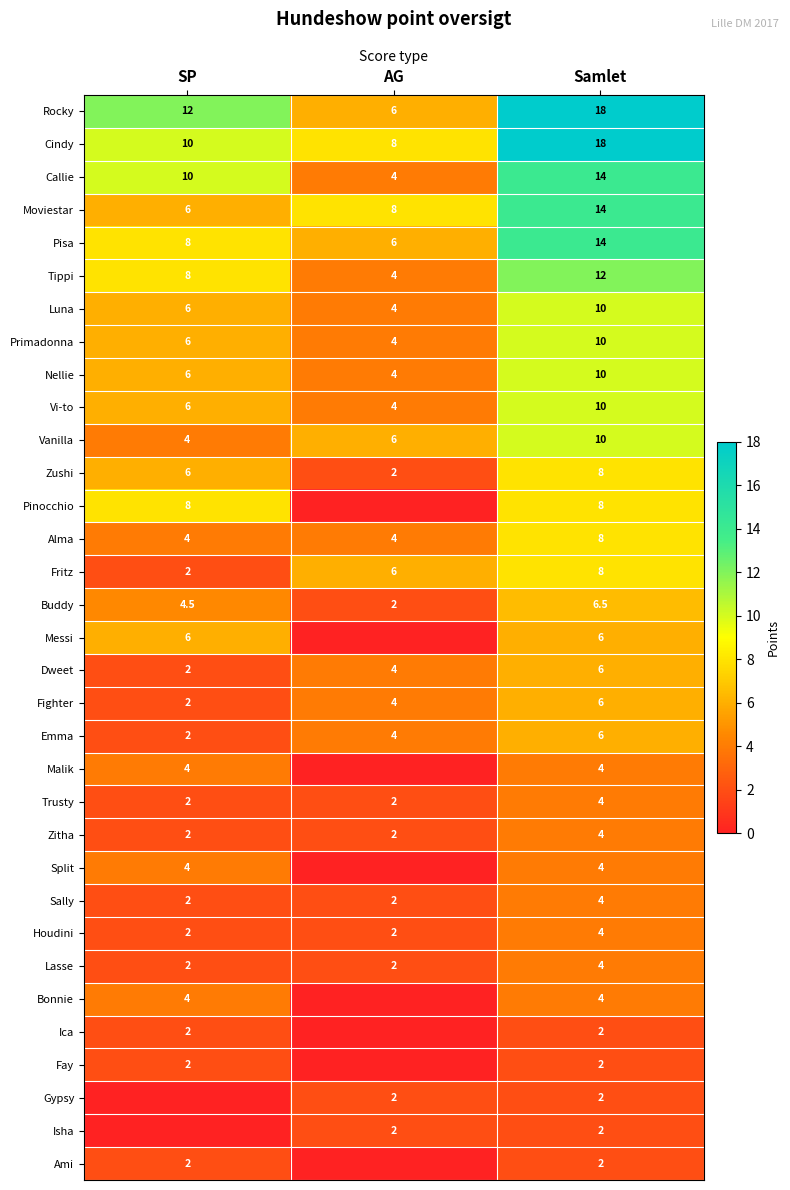

At which category does the chart reach its minimum across all series?

AG